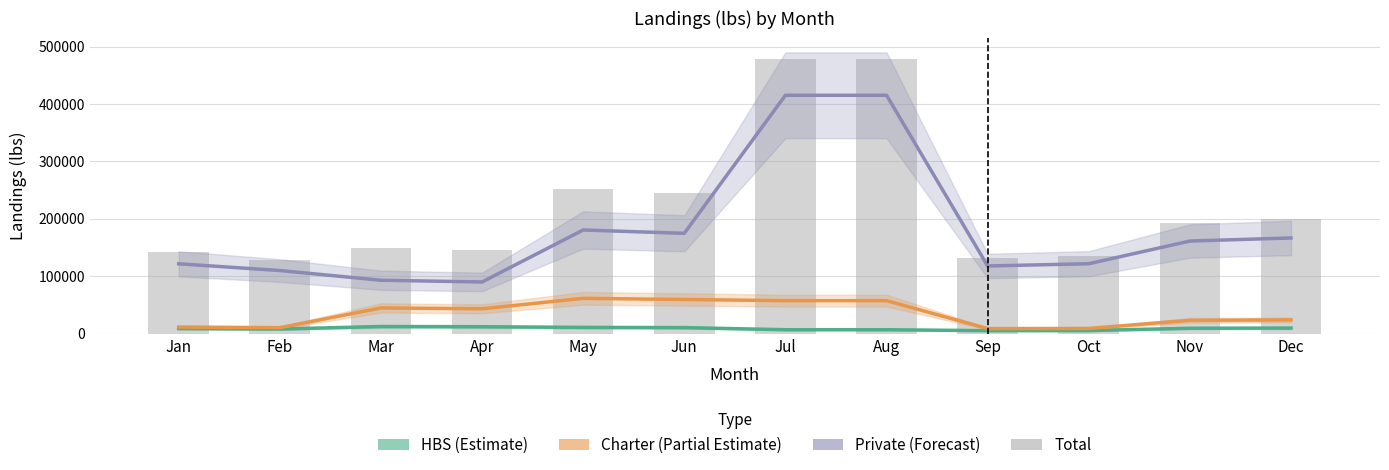

What are all the series names shown in the legend?

HBS, Charter, Private, Total